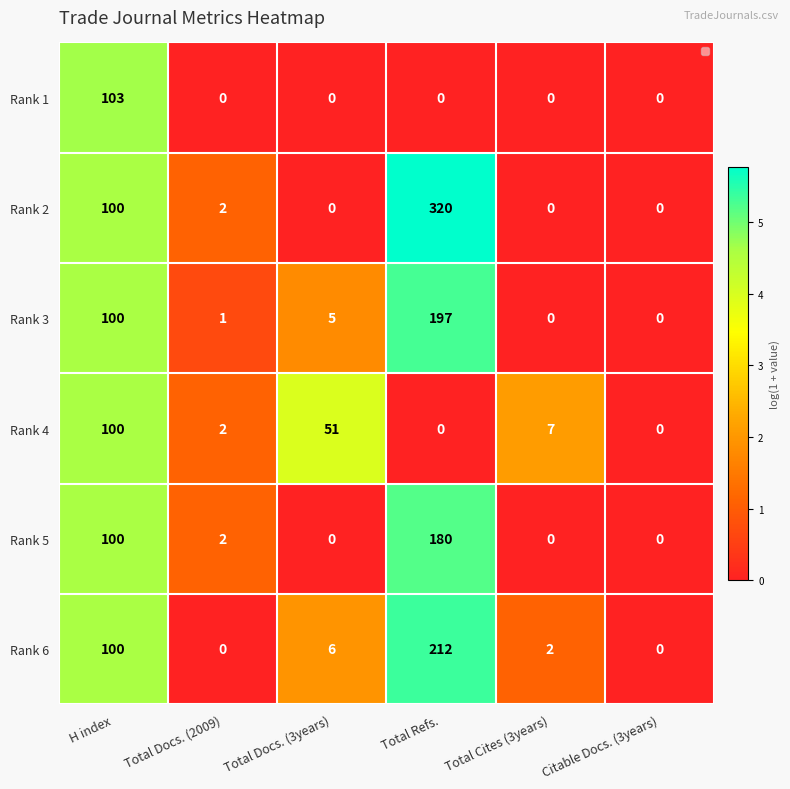

True or false: Rank 3 has a value of 0.0 at Citable Docs. (3years).

True